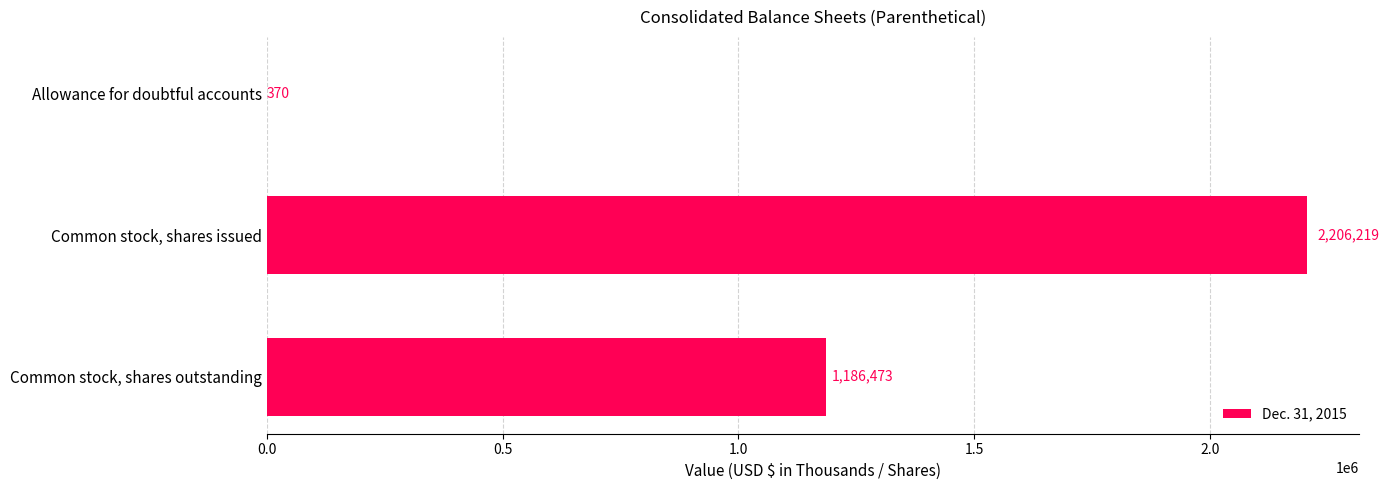

Are the bars grouped side by side (vs. stacked)?

No